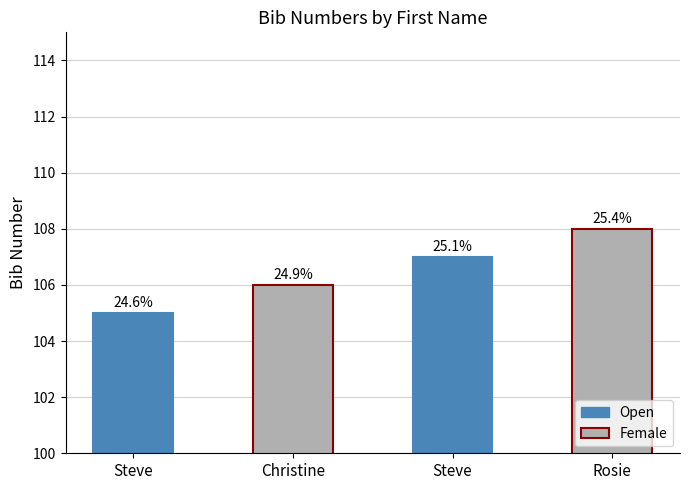

How many bars are there in total?

4